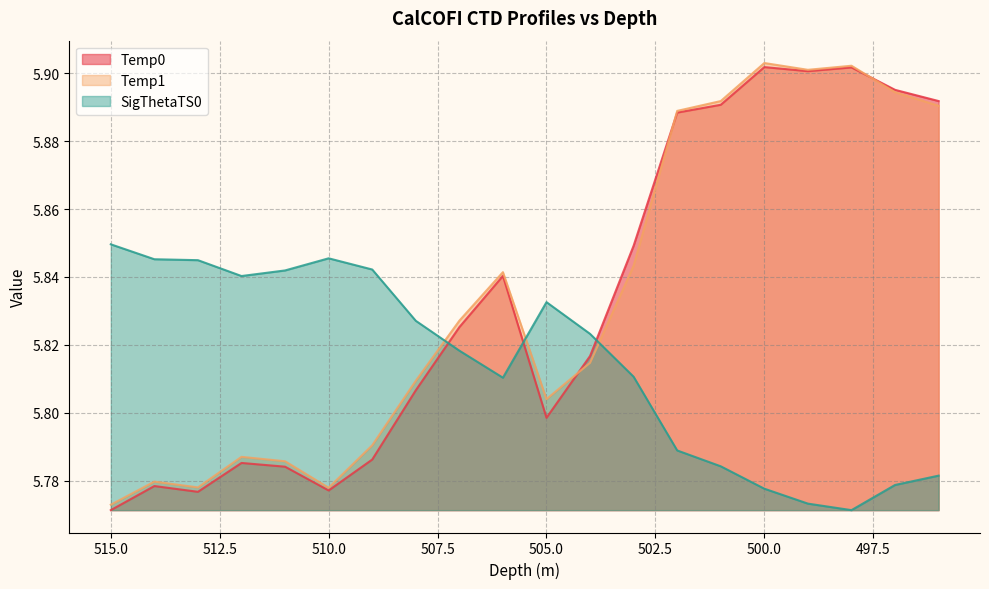

Which category has the lowest value across all series?

515